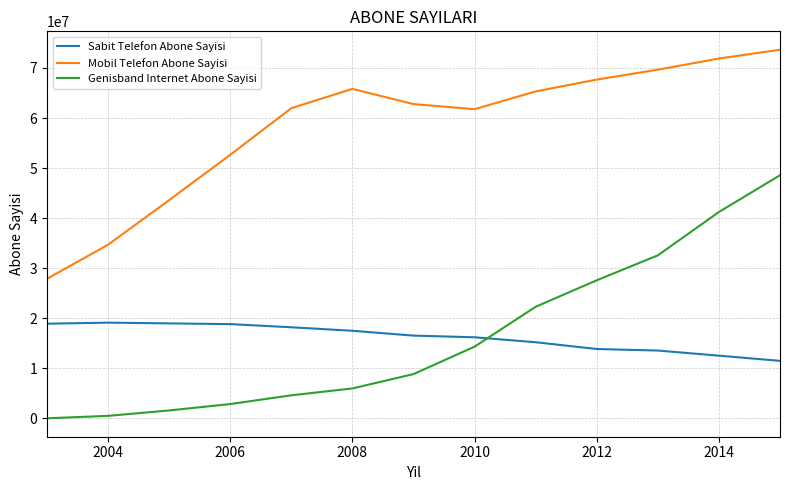

What are all the series names shown in the legend?

Sabit Telefon Abone Sayisi, Mobil Telefon Abone Sayisi, Genisband Internet Abone Sayisi